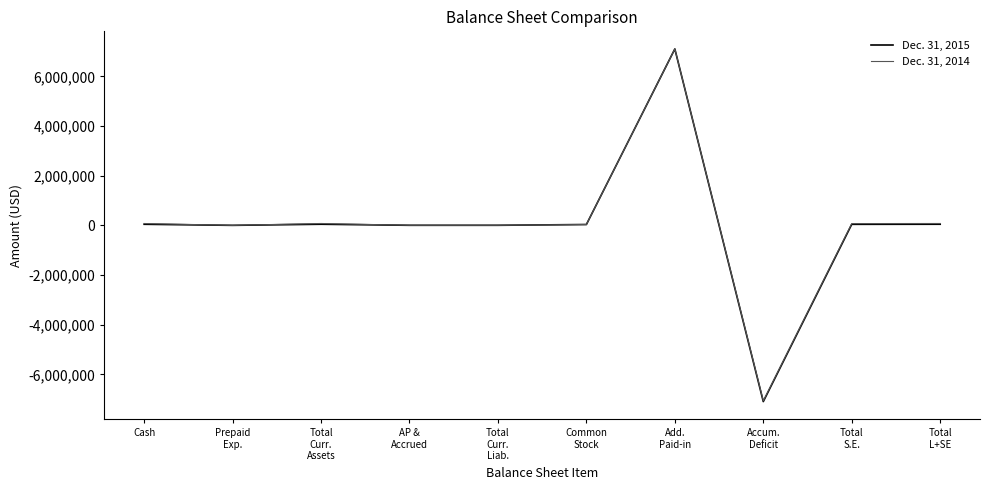

What is the lowest value of the Dec. 31, 2015 series?

-7096223